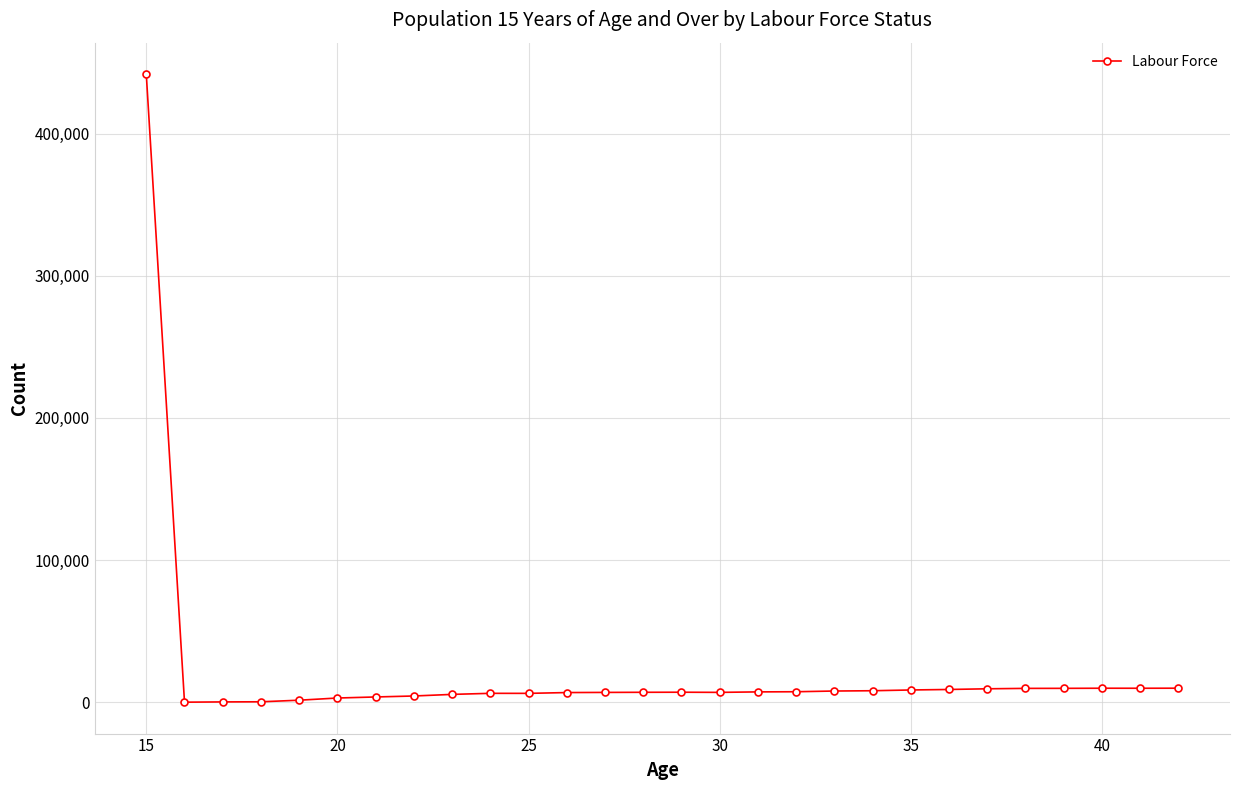

What is the maximum value shown in the chart?

441883